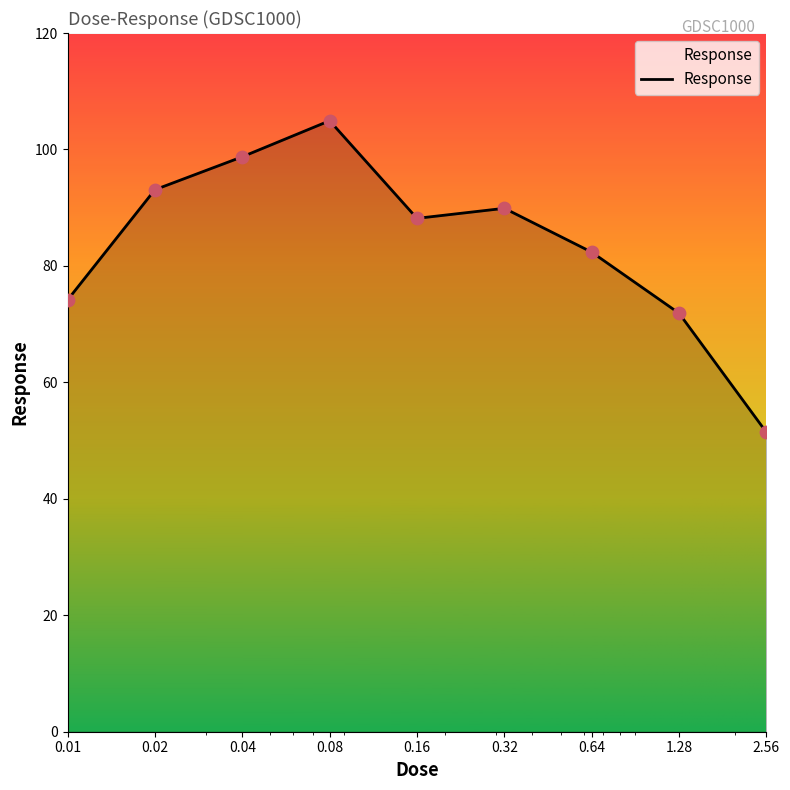

What is the greatest value displayed?

104.9